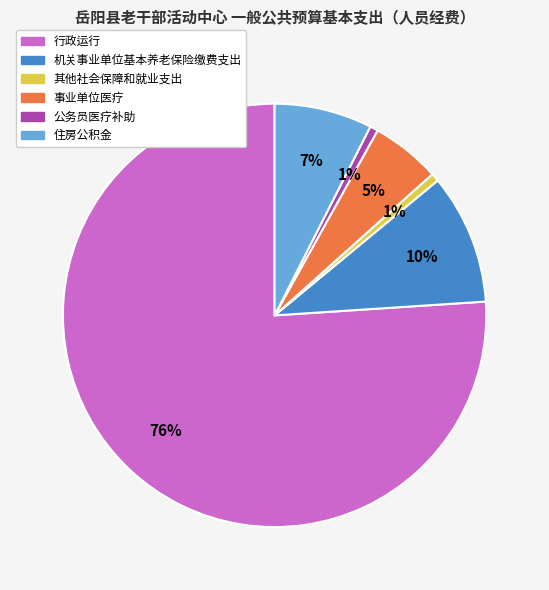

Which slice represents more than half of the pie?

行政运行